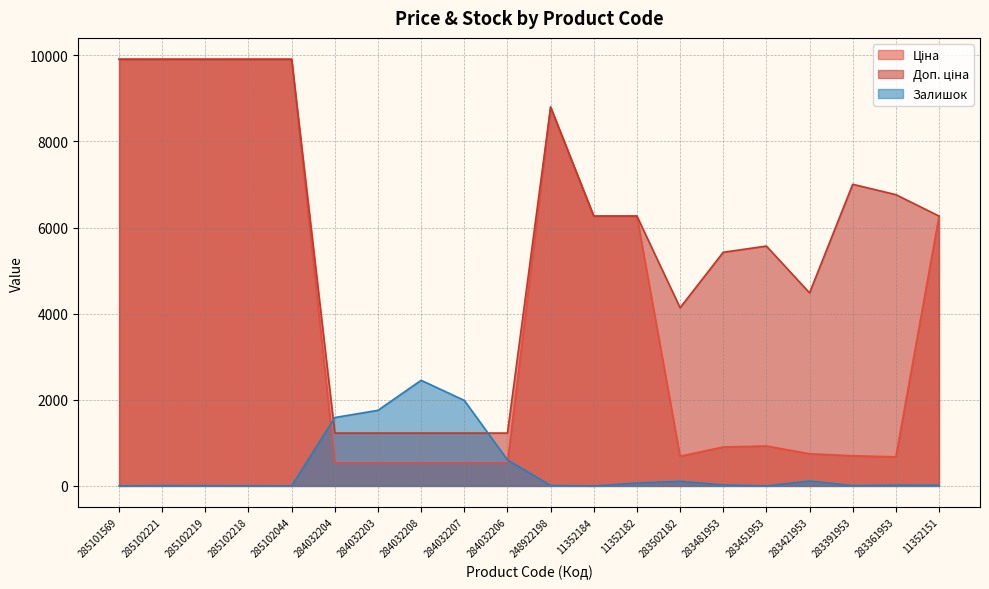

What is the difference between the maximum and minimum values in the Доп. ціна series?

8681.3